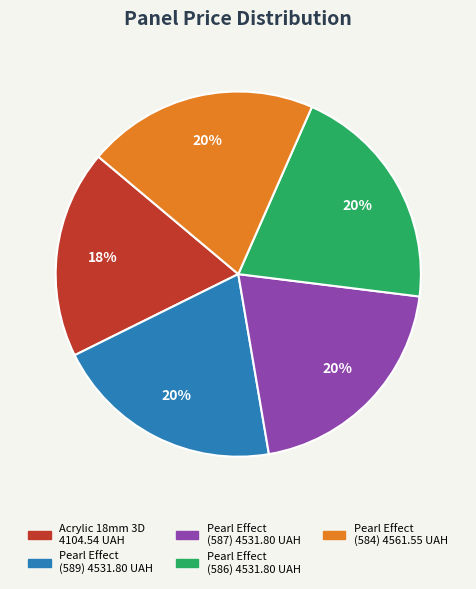

To the nearest percent, what is the average slice percentage?

20%